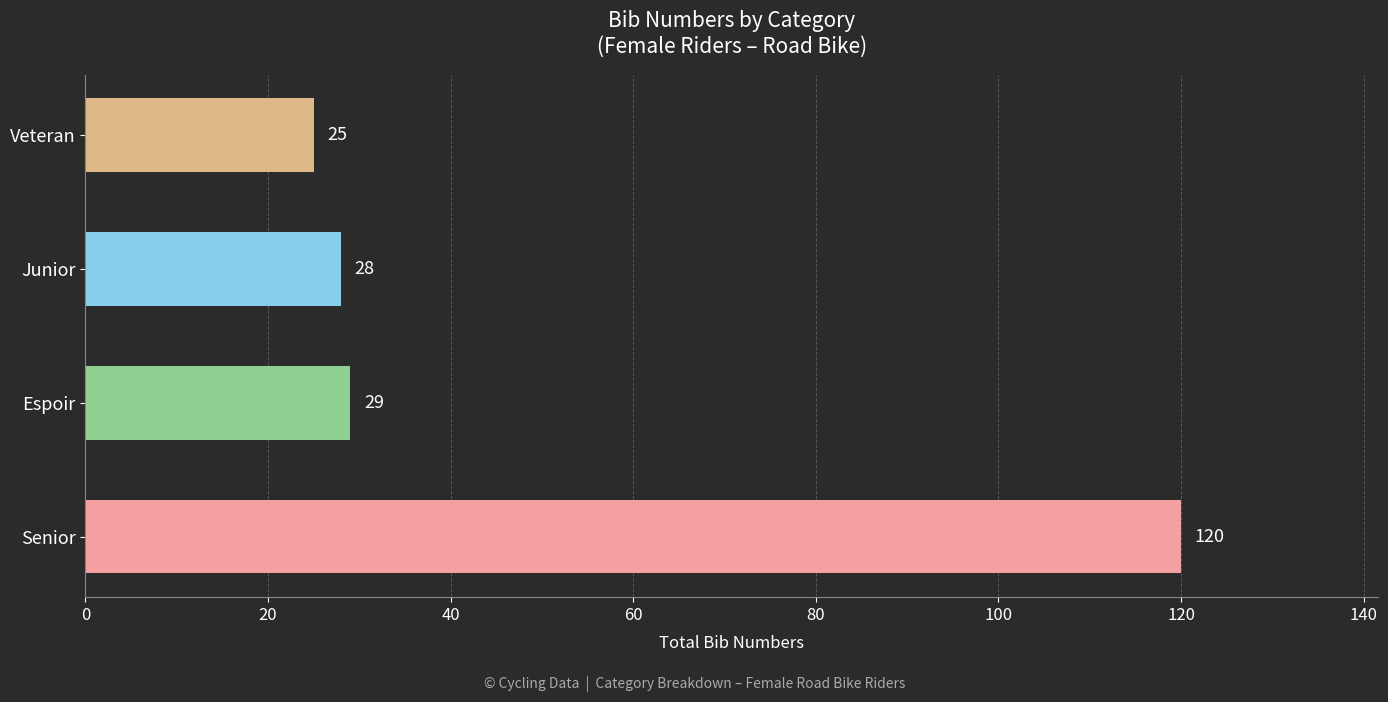

How many bars are there in total?

4